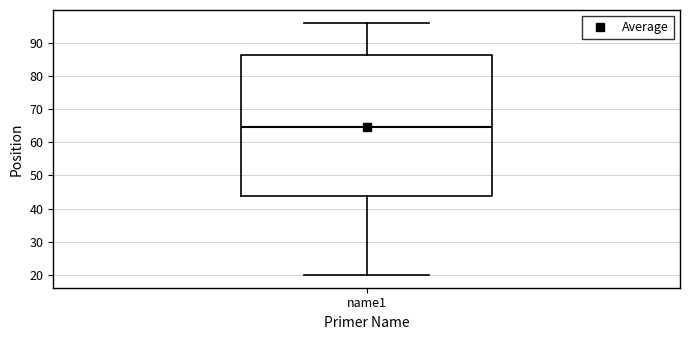

Read this box plot against the y-axis: the position of the median line, the range covered by the box, and the ends of both whiskers. The values are not printed on the chart, so give them approximately, as read against the axis.

median 65, box 44 to 86, whiskers 20 to 96